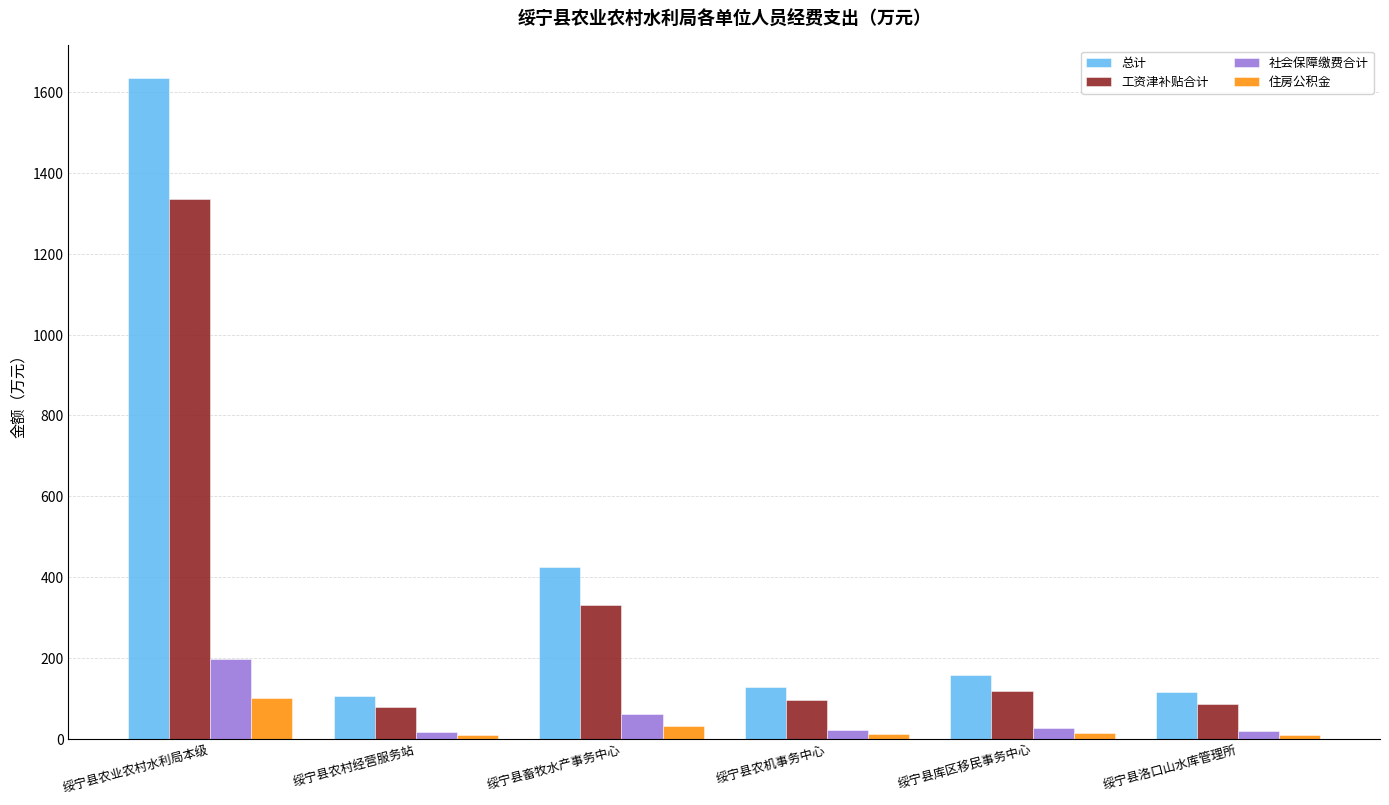

What is the total value across all series at 绥宁县畜牧水产事务中心?

847.4